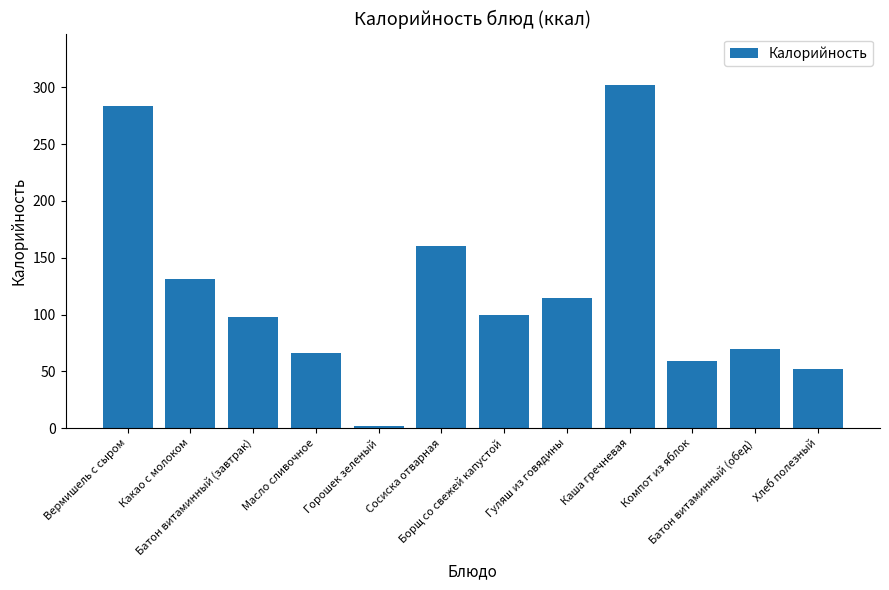

What is the ratio of the value at Батон витаминный (обед) to the value at Компот из яблок?

1.2